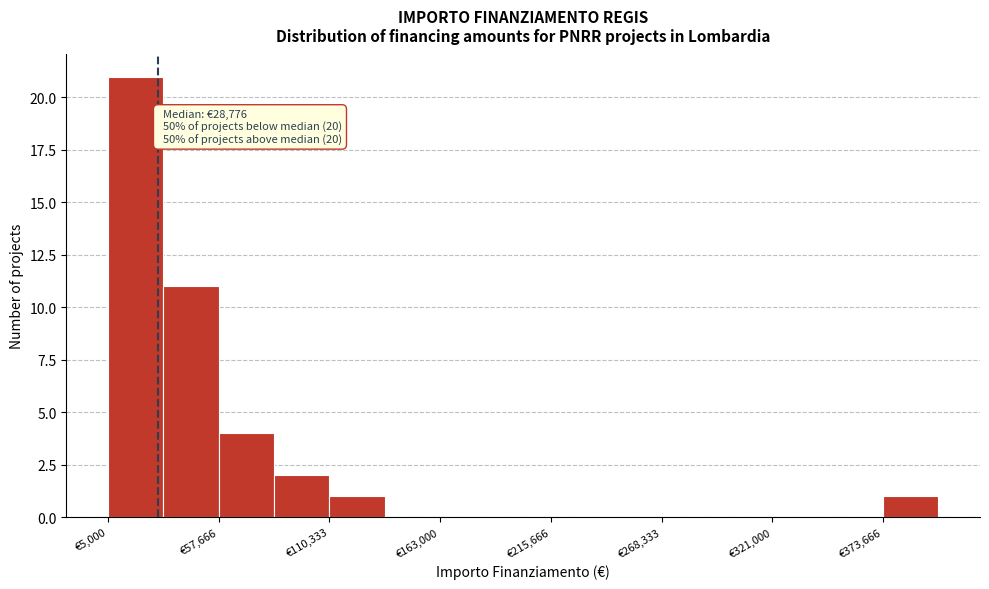

Around what value on the x-axis is the tallest bar? Give the approximate position of its centre, as read against the axis.

20000